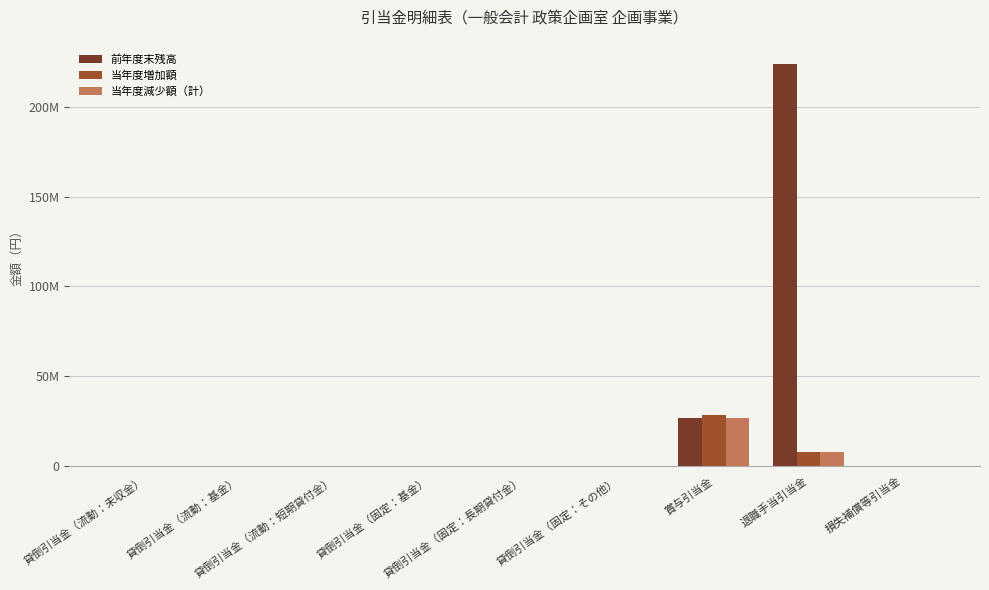

At 貸倒引当金（固定：長期貸付金）, list the series in order from smallest to largest.

前年度末残高, 当年度増加額, 当年度減少額（計）